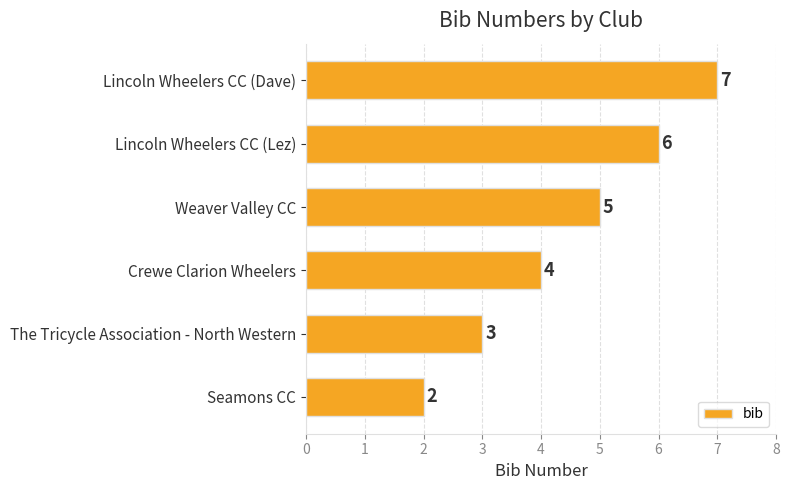

What is the smallest value displayed?

2